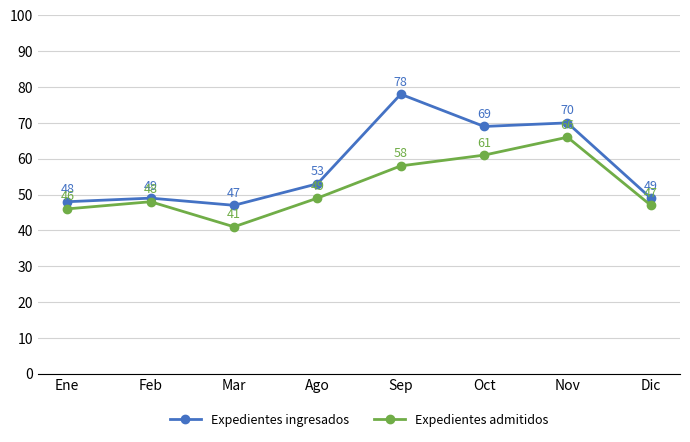

At which category does Expedientes ingresados reach its first local valley?

Mar